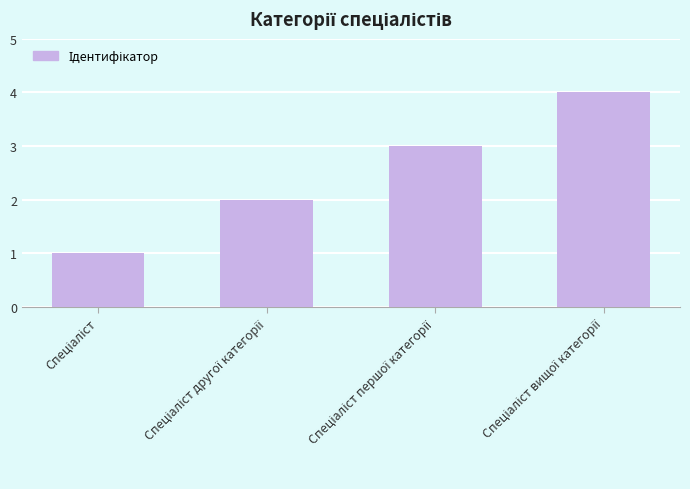

What is the difference between the maximum and second lowest values?

2